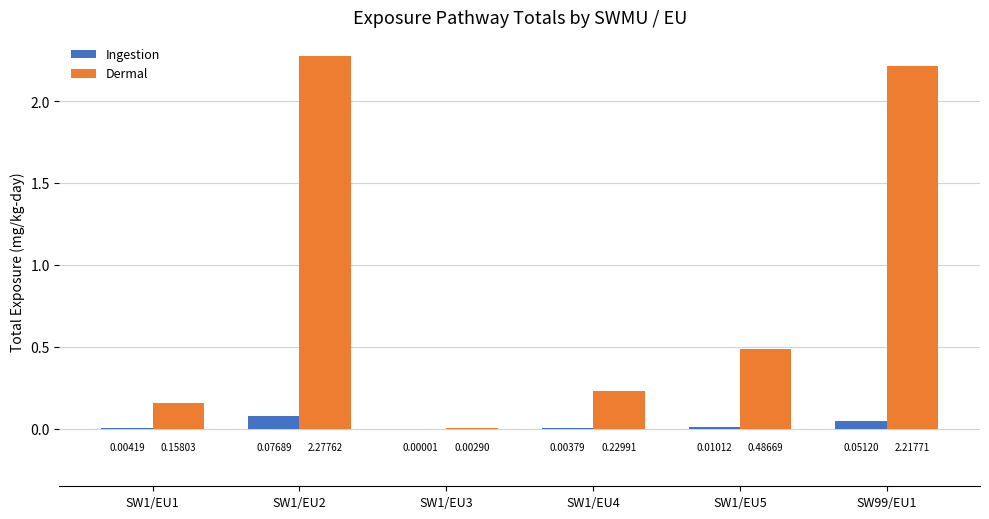

Between SW1/EU1 and SW1/EU3, which series saw the biggest shift?

Dermal